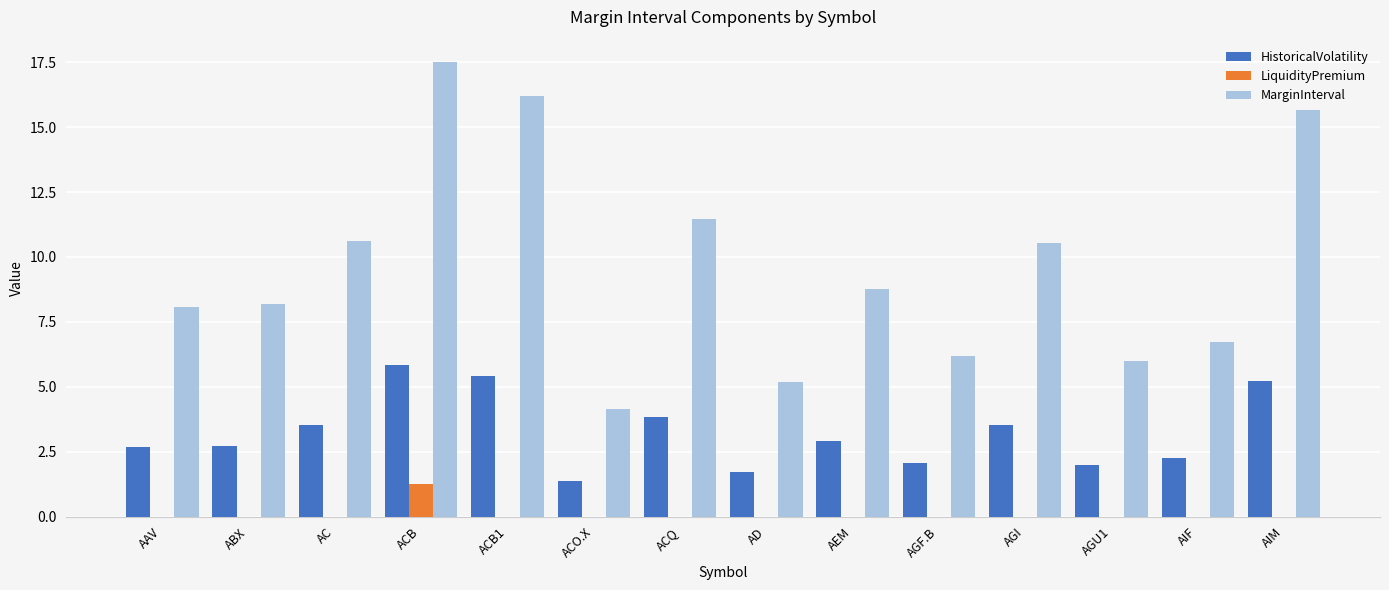

Which series has the largest total across all categories?

MarginInterval